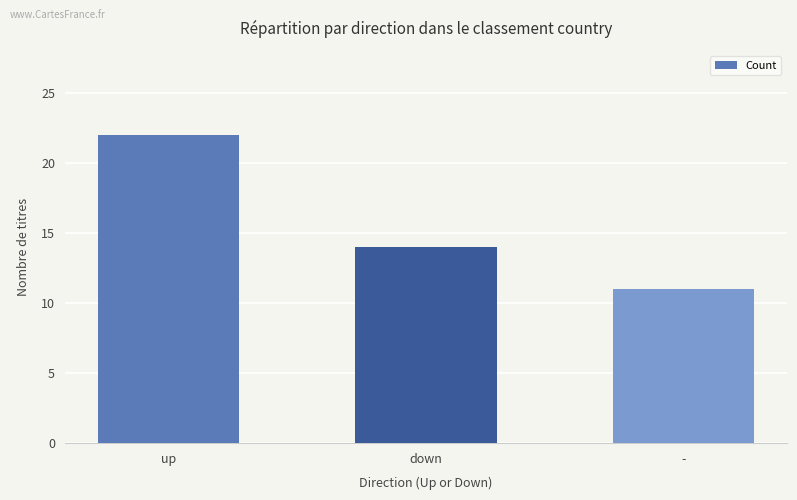

Reading left to right, list all the values displayed in this chart.

up=22	down=14	-=11